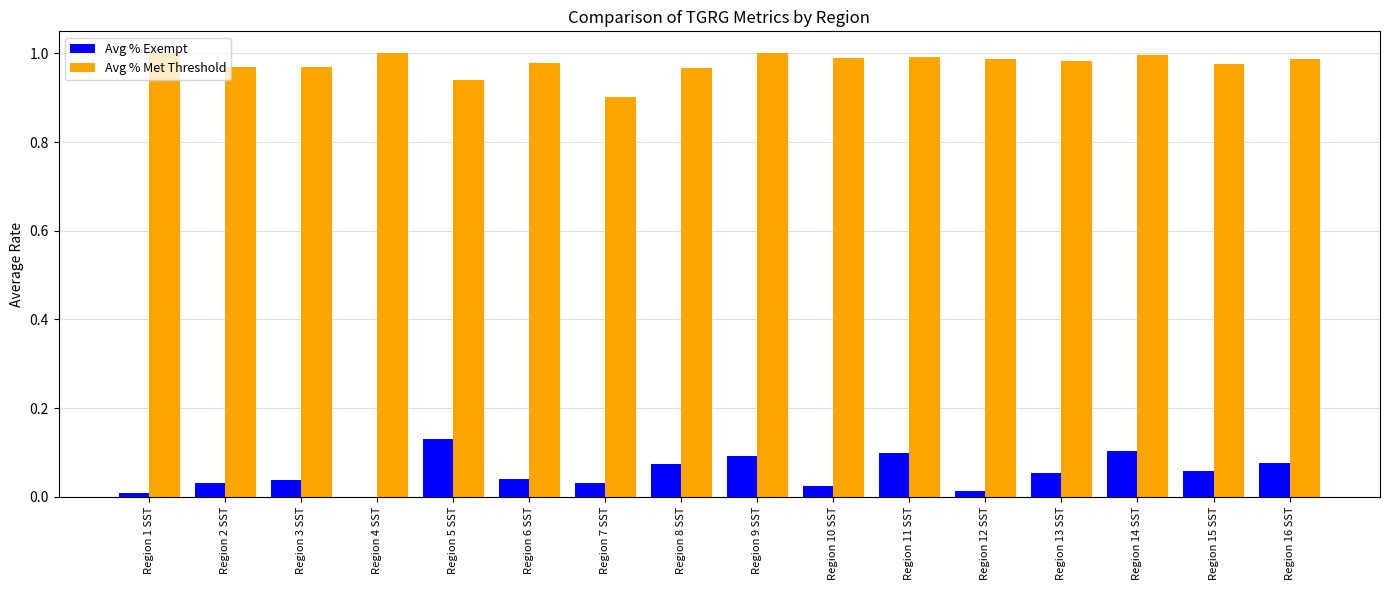

How many values in Avg % Exempt are above zero?

15